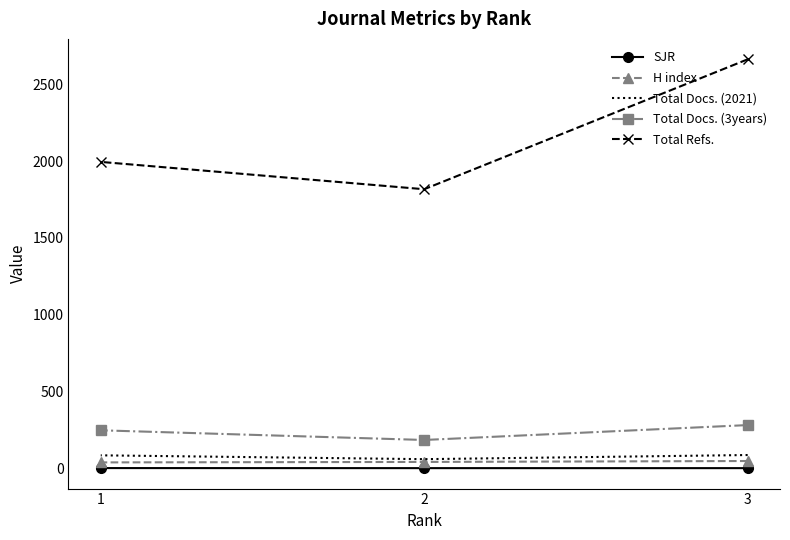

How many data points does each series have?

3